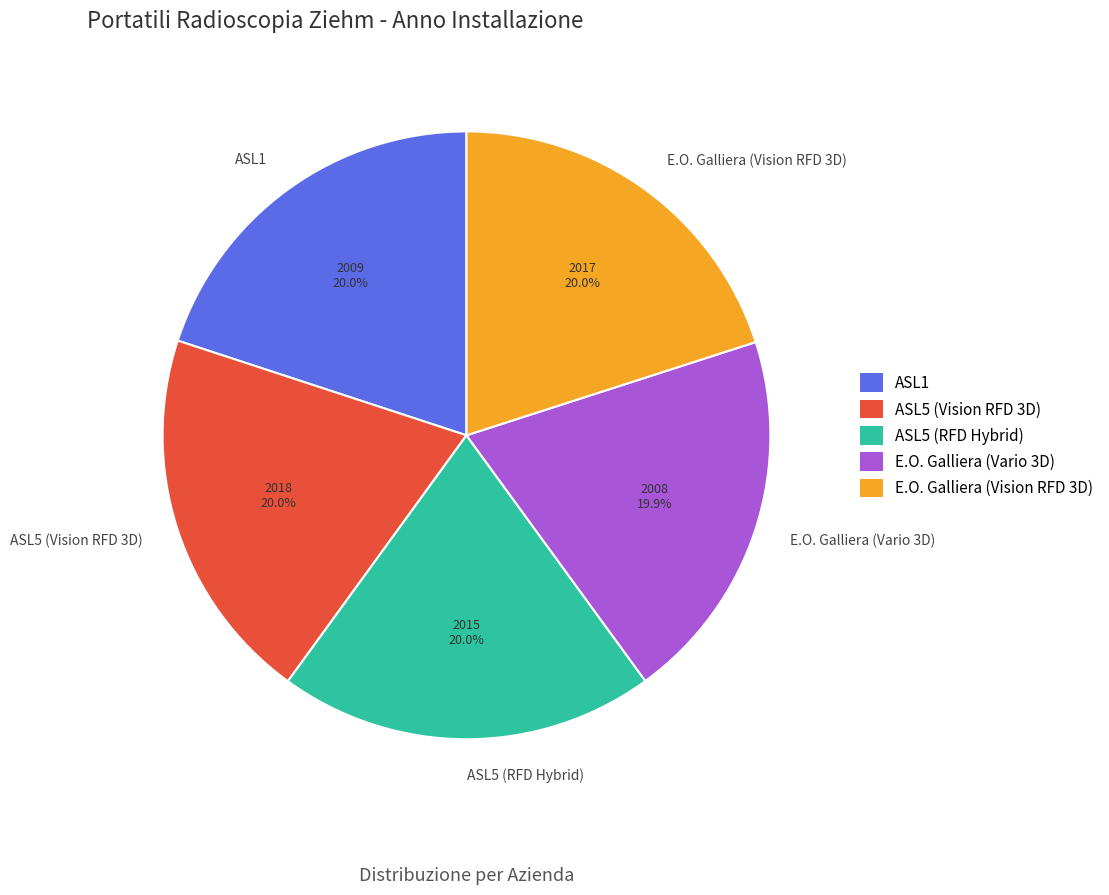

To the nearest percent, what is the average slice percentage?

20%